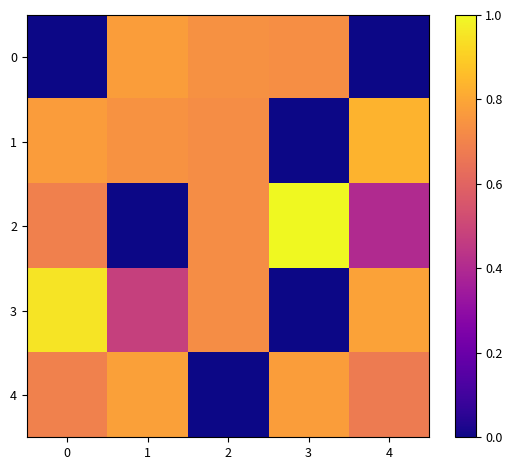

Which category has the highest value across all series?

3